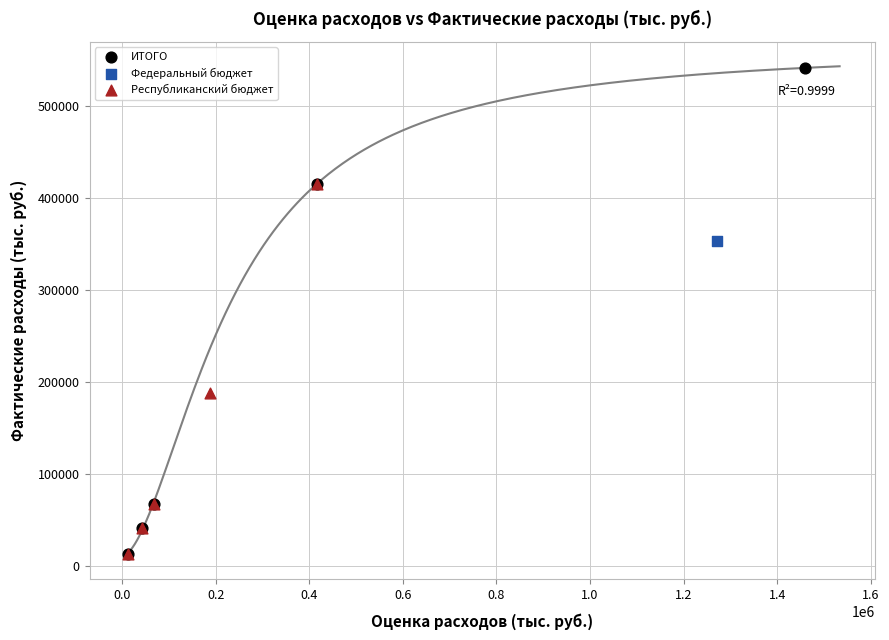

Which series reaches the maximum Y coordinate?

ИТОГО